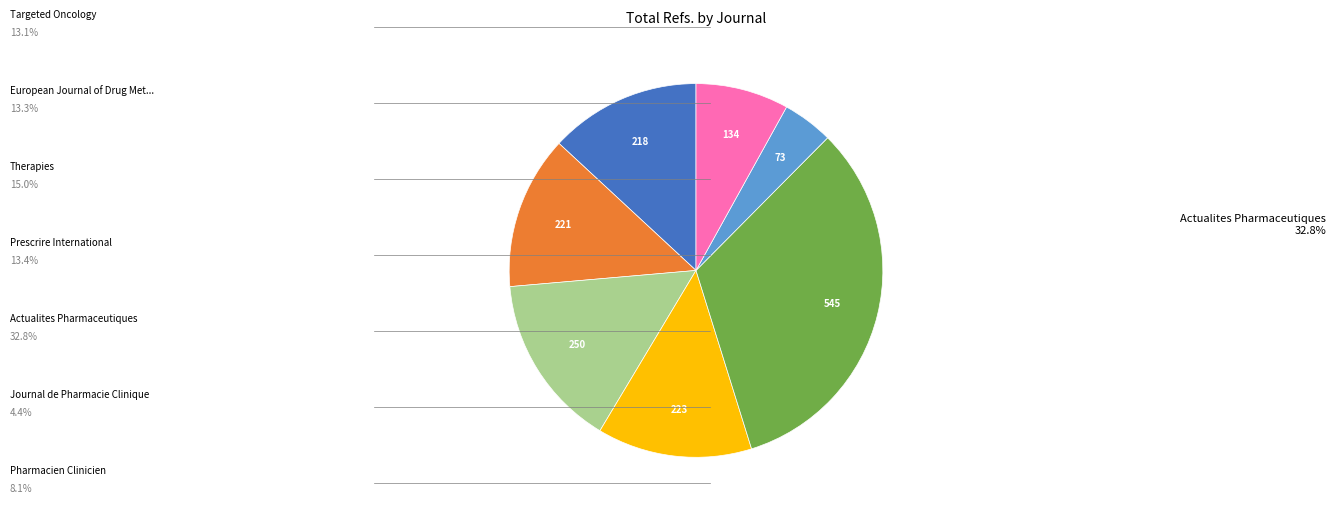

Is there a majority slice in this chart?

No